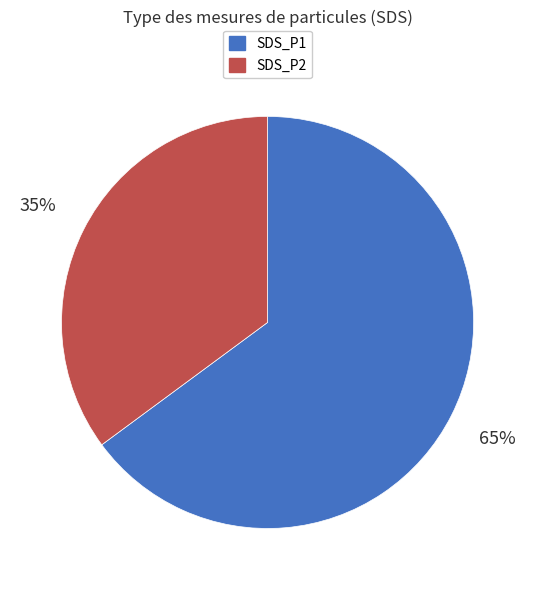

What percentage is the SDS_P1 slice, to the nearest percent?

65%